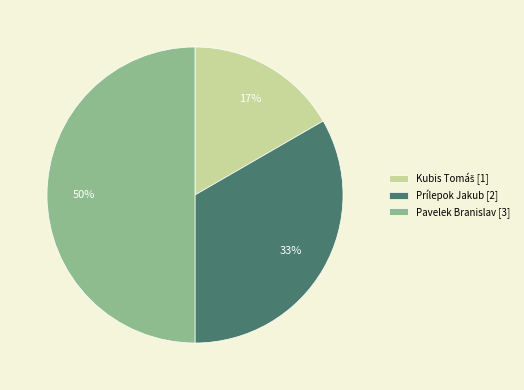

Combined, do Pavelek Branislav [3] and Prílepok Jakub [2] account for over 50%?

Yes